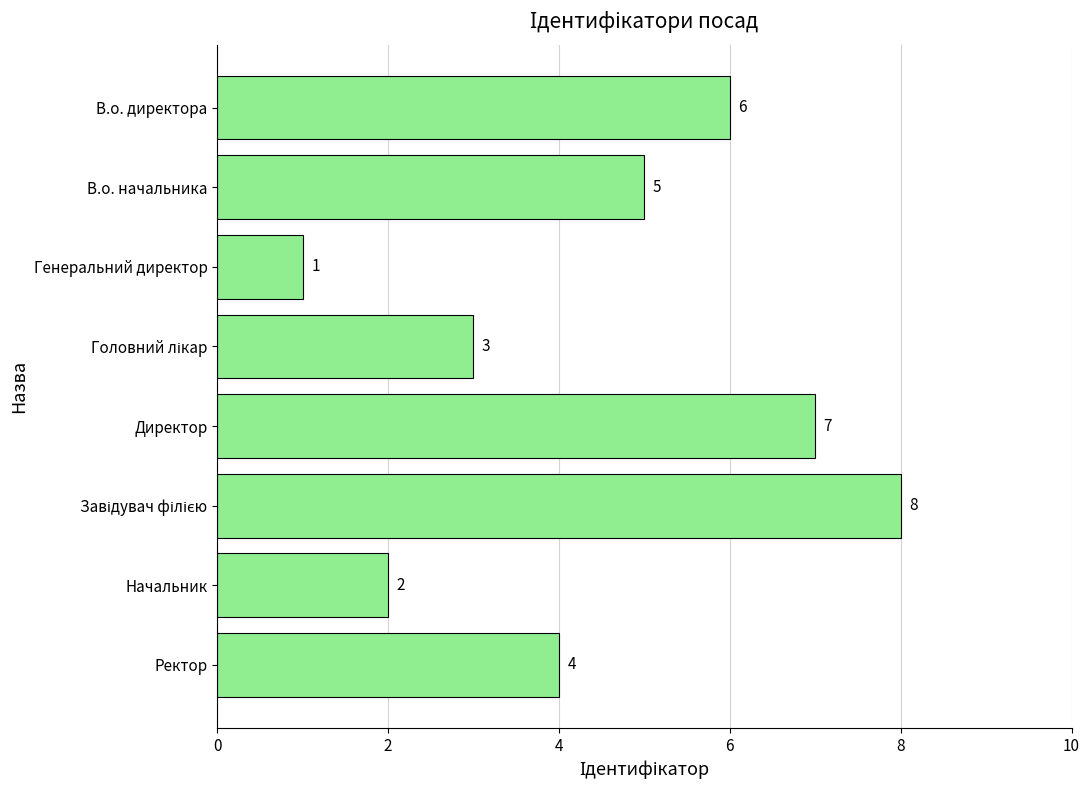

At which category does the chart reach its minimum across all series?

Генеральний директор